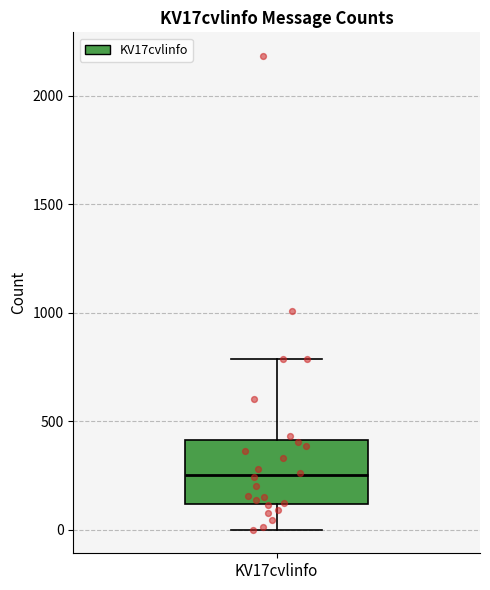

Transcribe this box plot: give where the median line is, the range the box spans, and where the two whiskers end, as read against the y-axis. The values are not printed on the chart, so give them approximately, as read against the axis.

median 250, box 100 to 400, whiskers 0 to 800